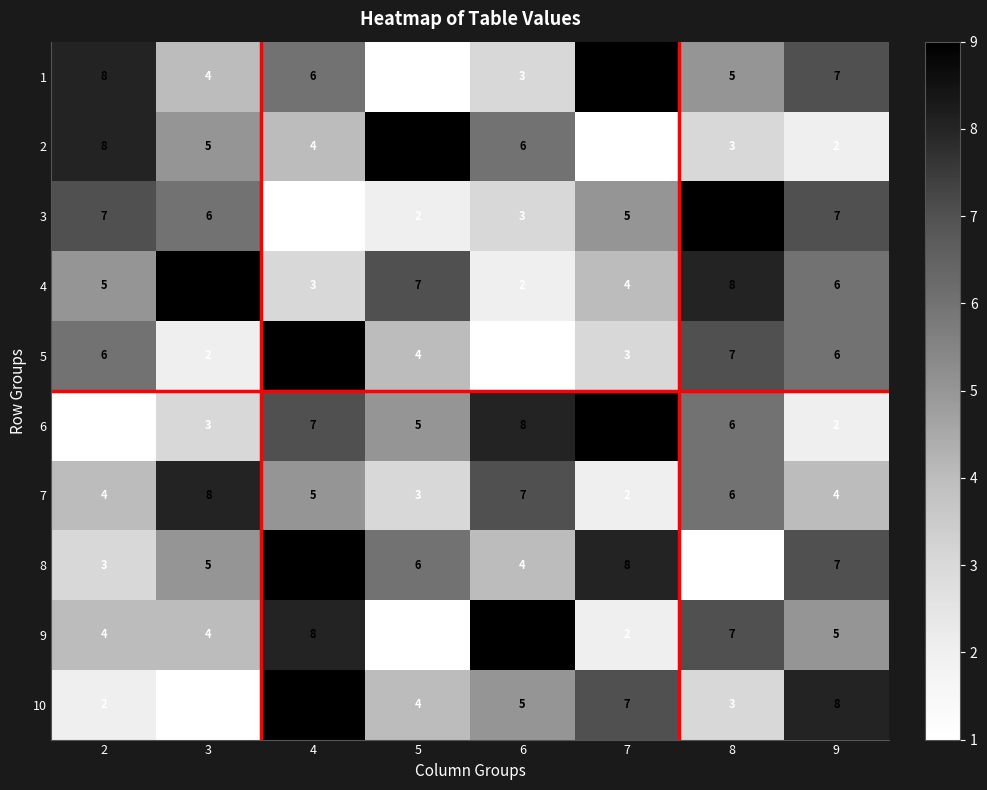

What is the total value across all series at 2?

48